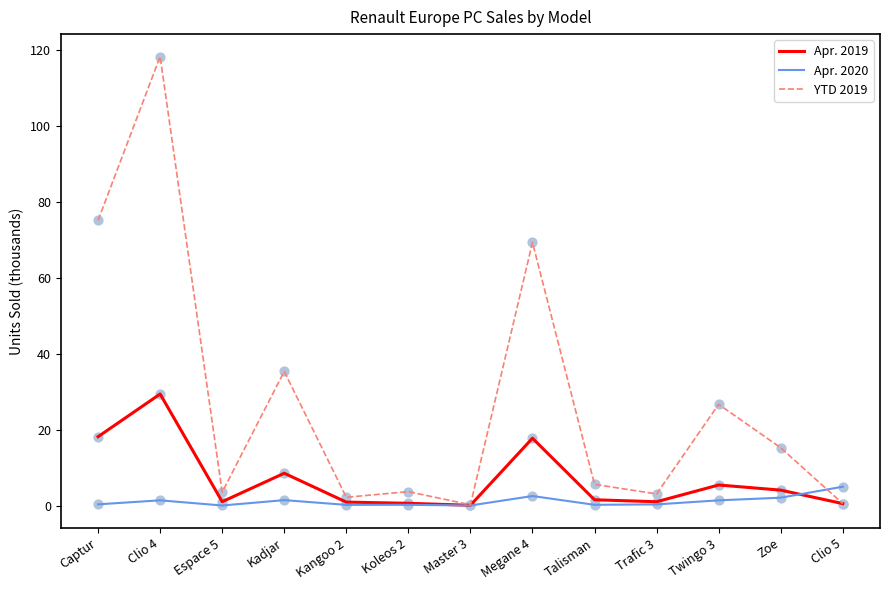

Which series has the widest spread of values?

YTD 2019